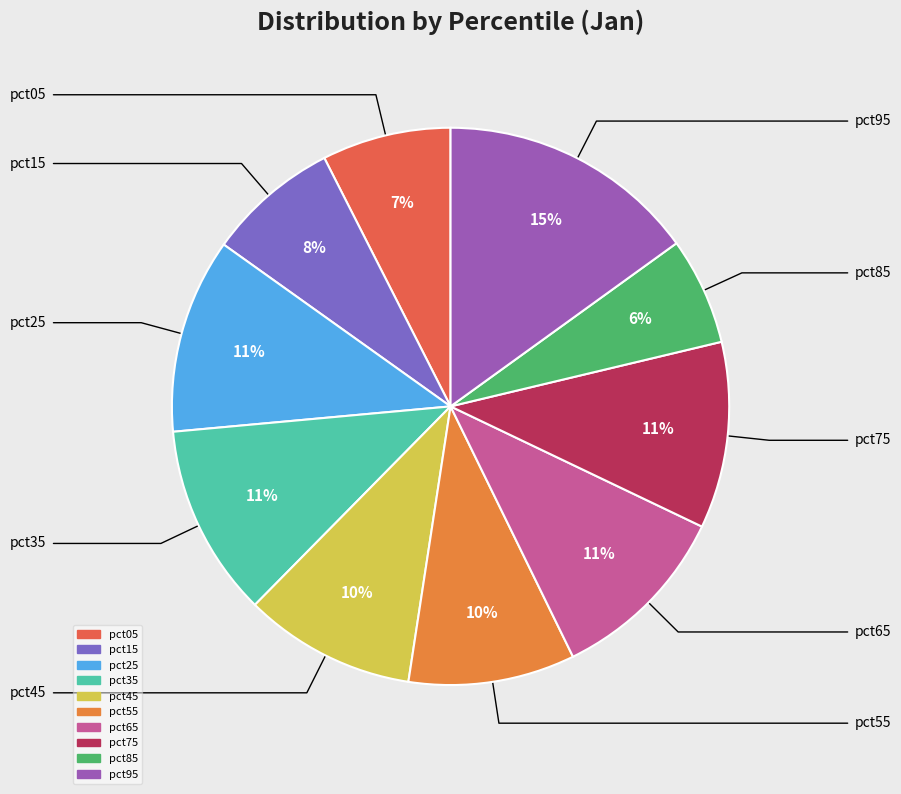

To the nearest percent, what portion does pct75 represent?

11%